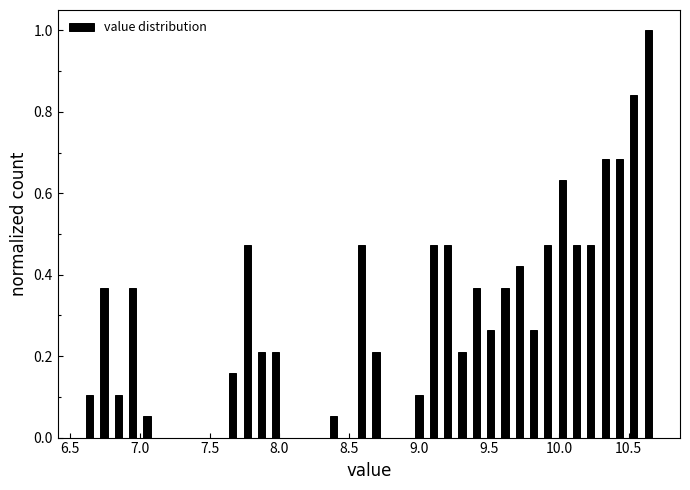

Around what value on the x-axis is the tallest bar? Give the approximate position of its centre, as read against the axis.

10.65